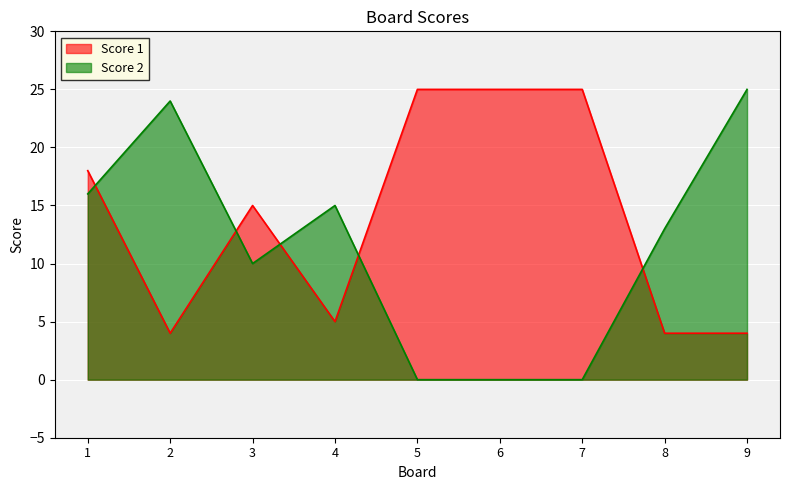

What is the average value of the Score 1 series?

14